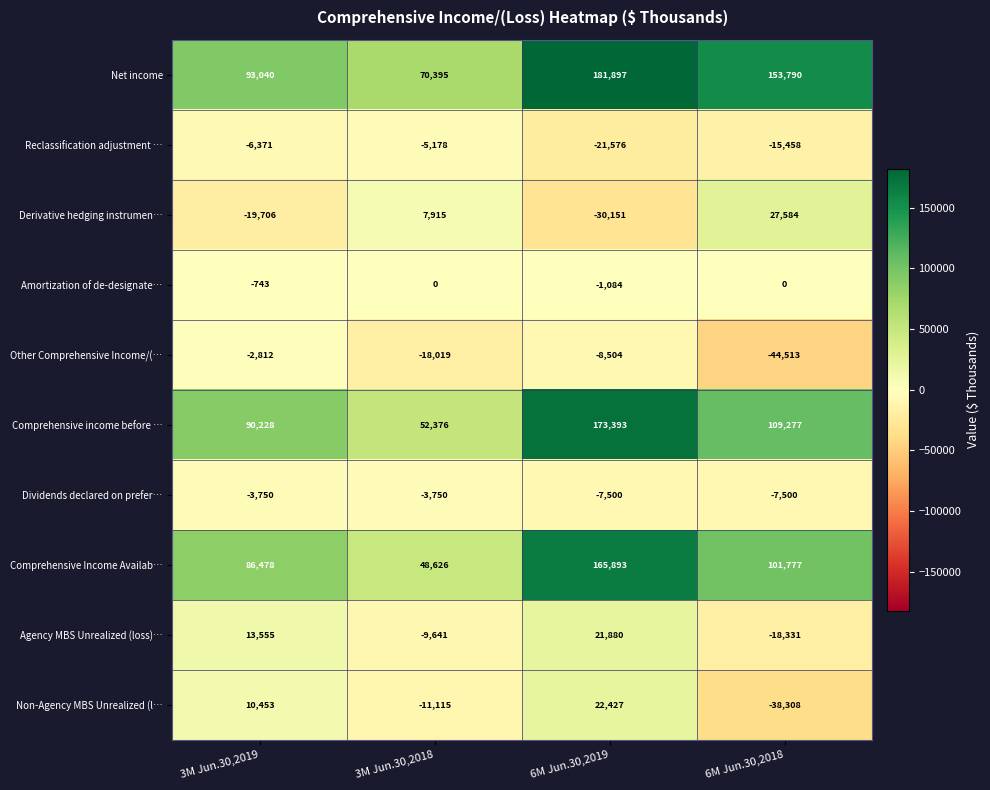

True or false: Agency MBS Unrealized (loss)… has a value of -9498 at 6M Jun.30,2018.

False